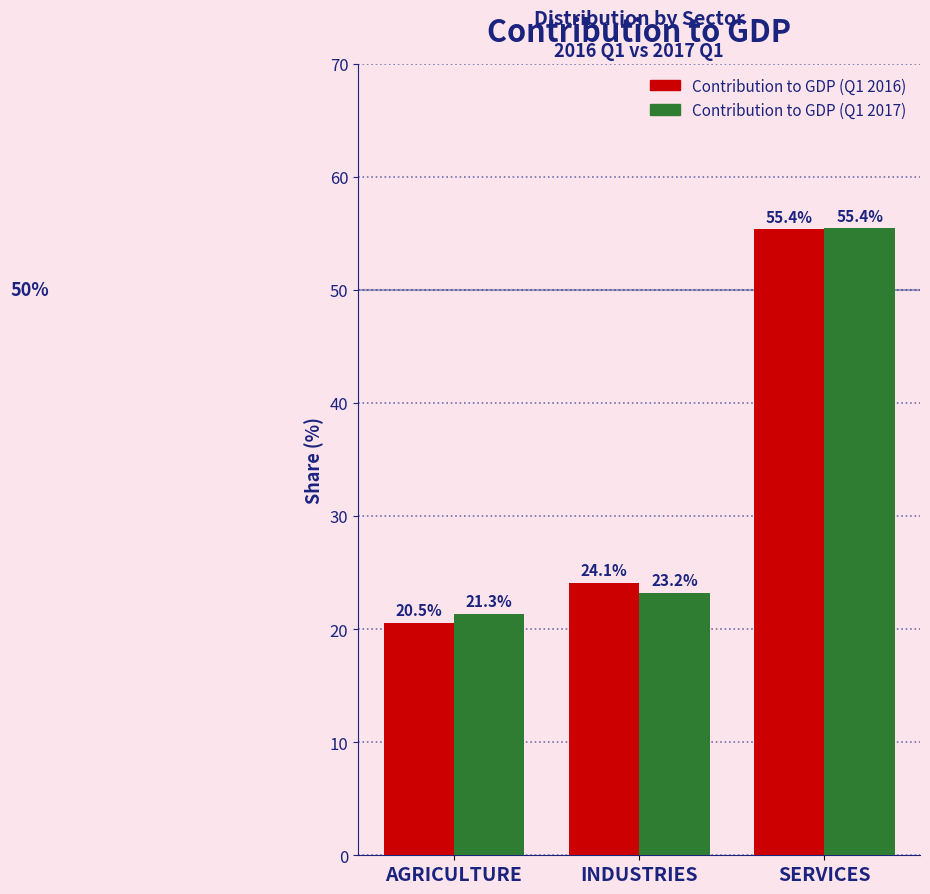

Reading right to left, list all the values displayed in this chart.

Contribution to GDP (Q1 2016): 55.4	24.1	20.5
Contribution to GDP (Q1 2017): 55.4	23.2	21.3